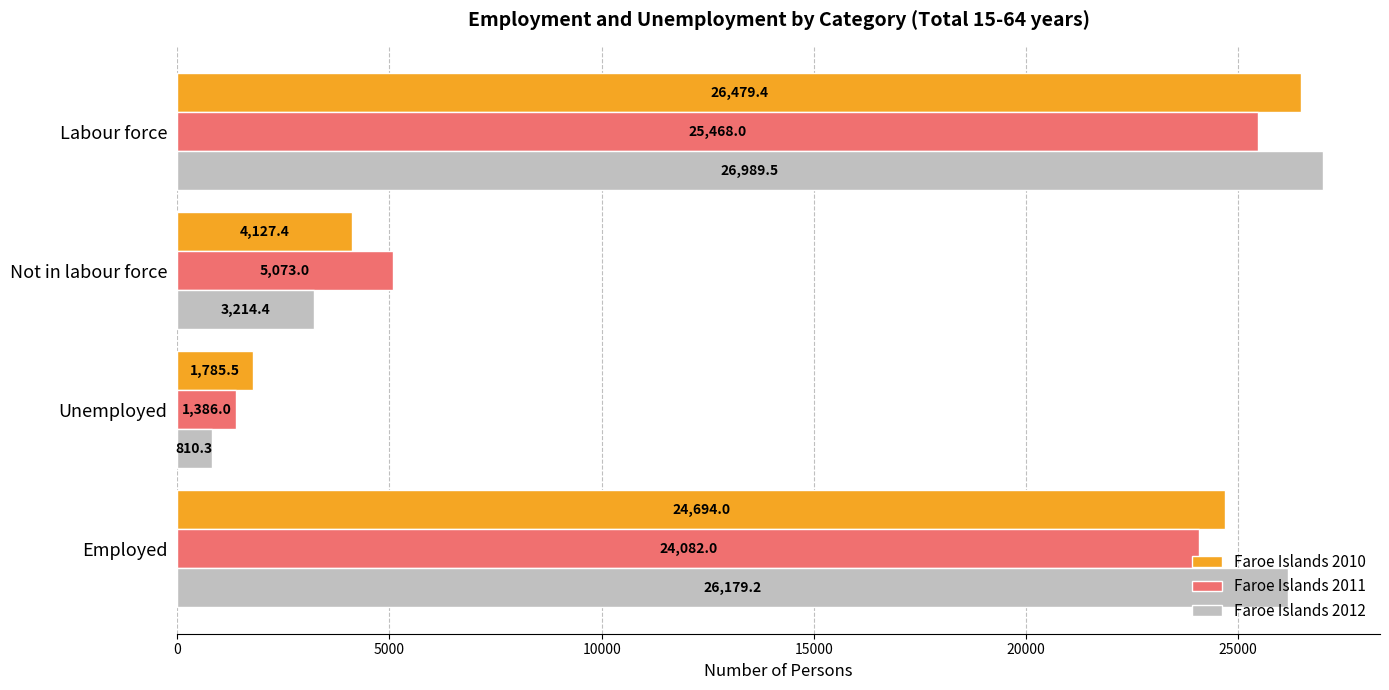

Where is Faroe Islands 2010 nearest to the value 14132?

Not in labour force